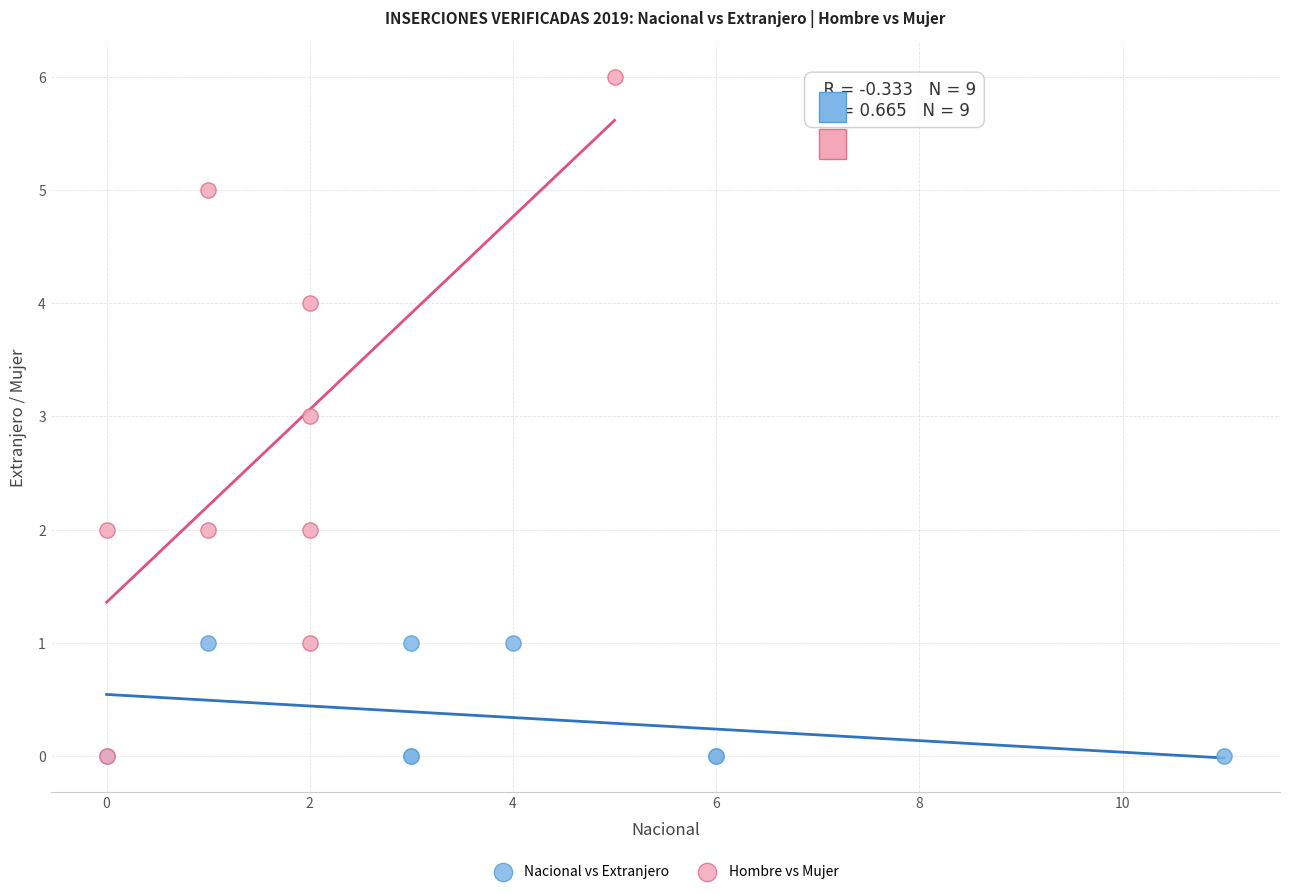

What are all the series names shown in the legend?

Nacional vs Extranjero, Hombre vs Mujer